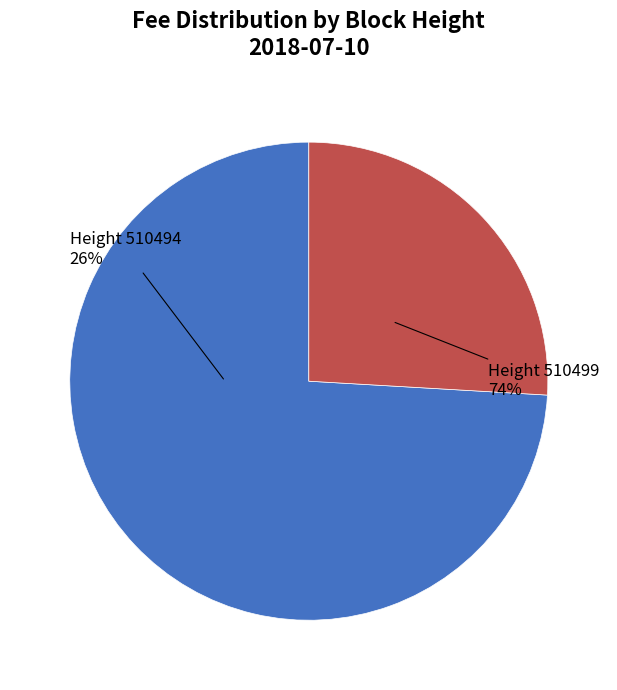

Rank the categories by value from lowest to highest.

510494, 510499